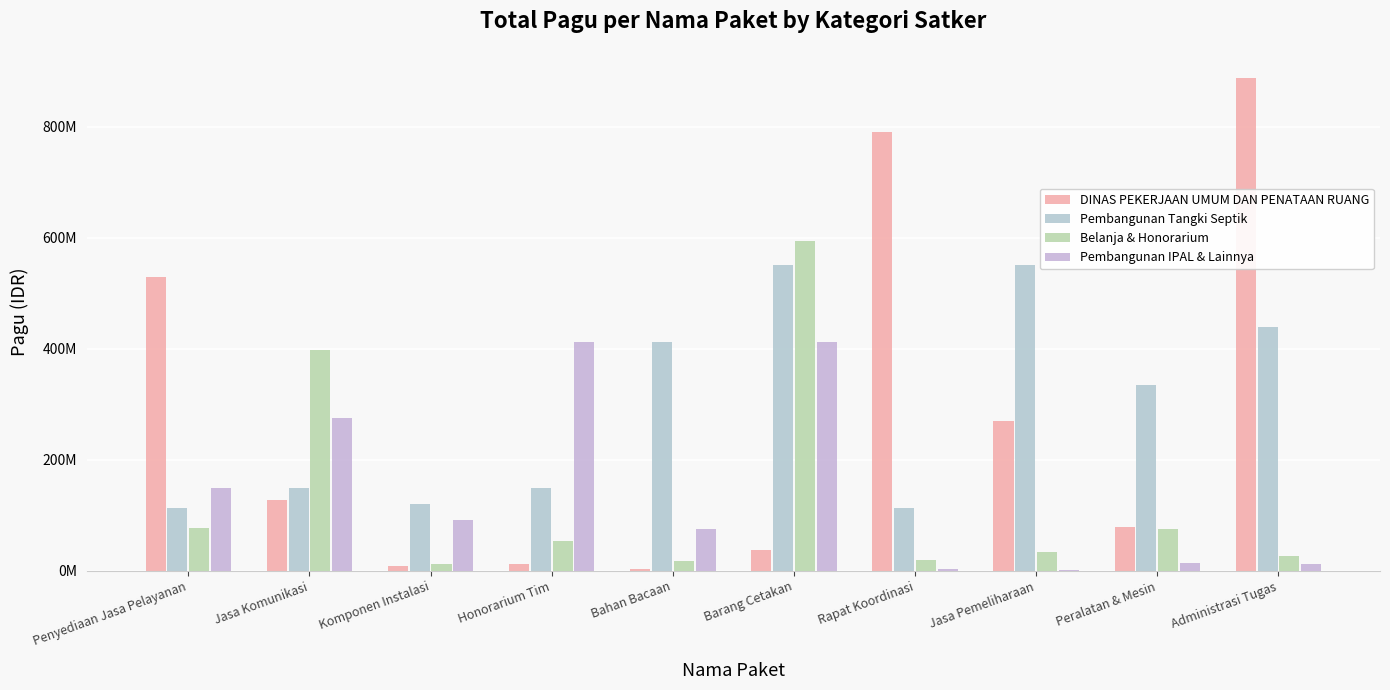

Rank the series by their maximum value, from highest to lowest.

DINAS PEKERJAAN UMUM DAN PENATAAN RUANG, Belanja & Honorarium, Pembangunan Tangki Septik, Pembangunan IPAL & Lainnya